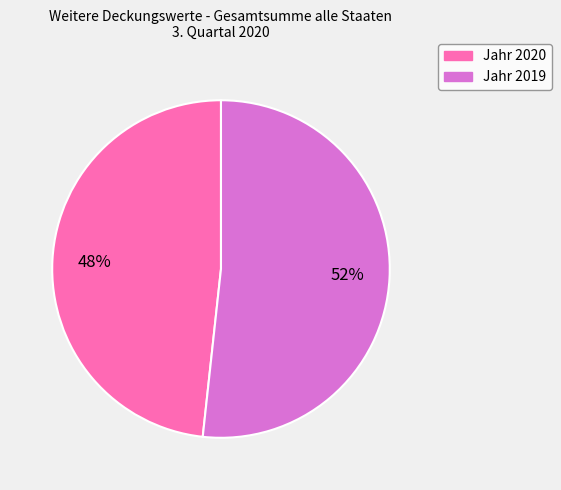

Is the sum of Jahr 2019 and Jahr 2020 greater than half?

Yes